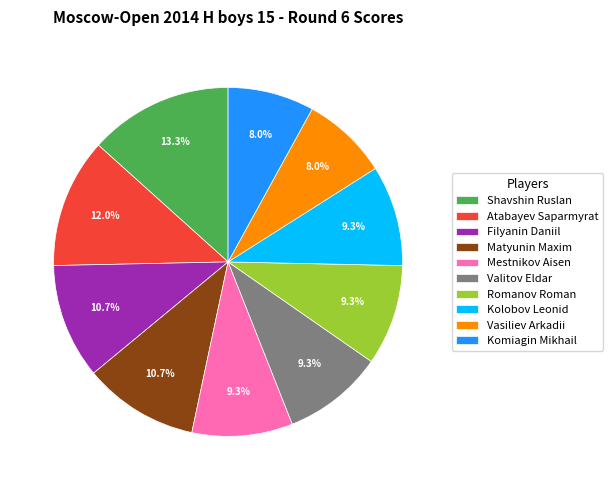

How many slices are in this pie chart?

10